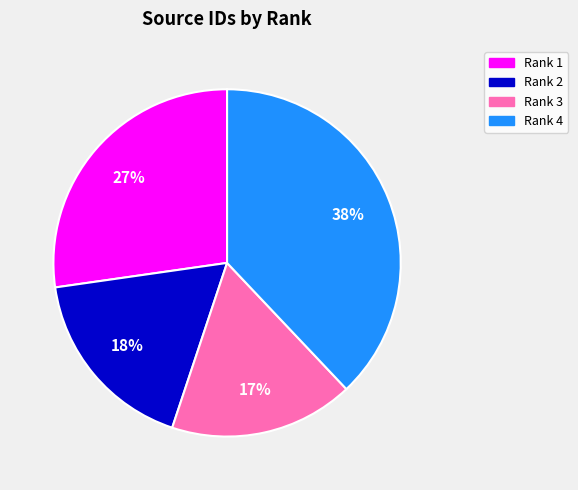

Between Rank 4 and Rank 3, which is larger?

Rank 4